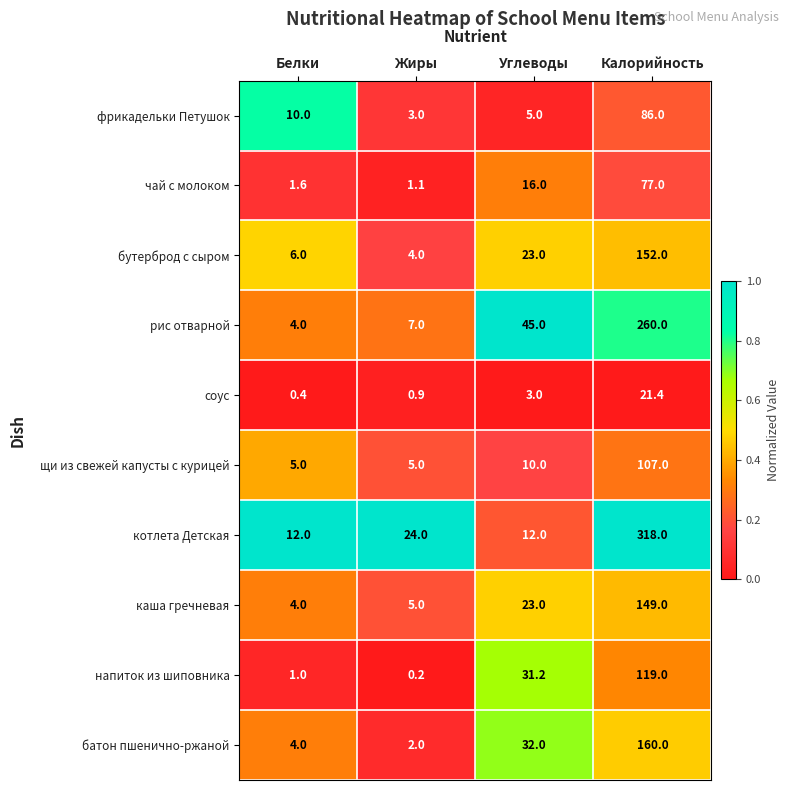

What is the sum of all соус values?

25.7